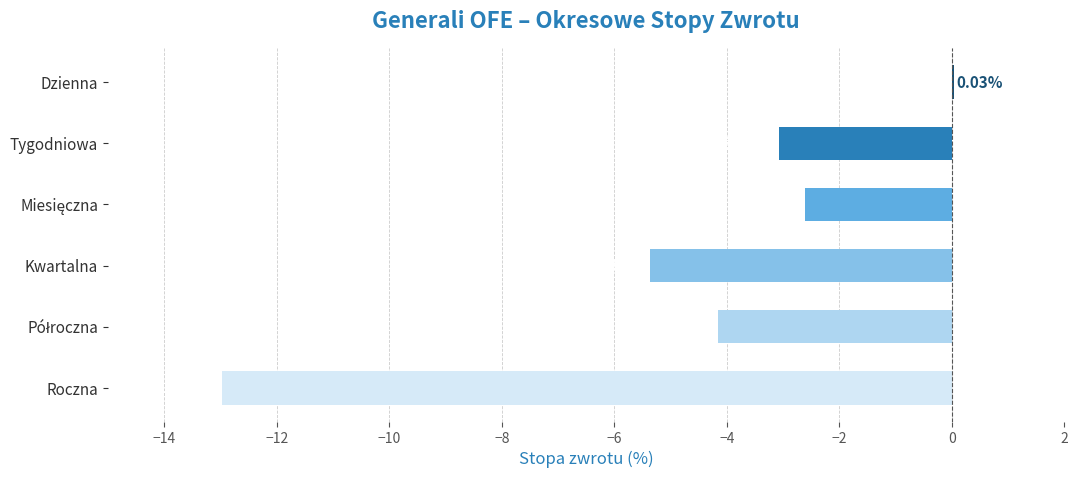

At which label is the value closest to -6?

Kwartalna